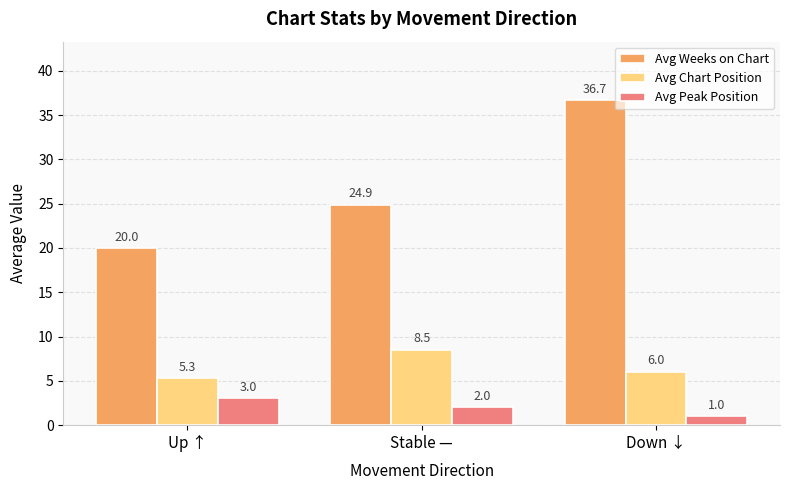

How many values in the Avg Peak Position series are below 2?

1